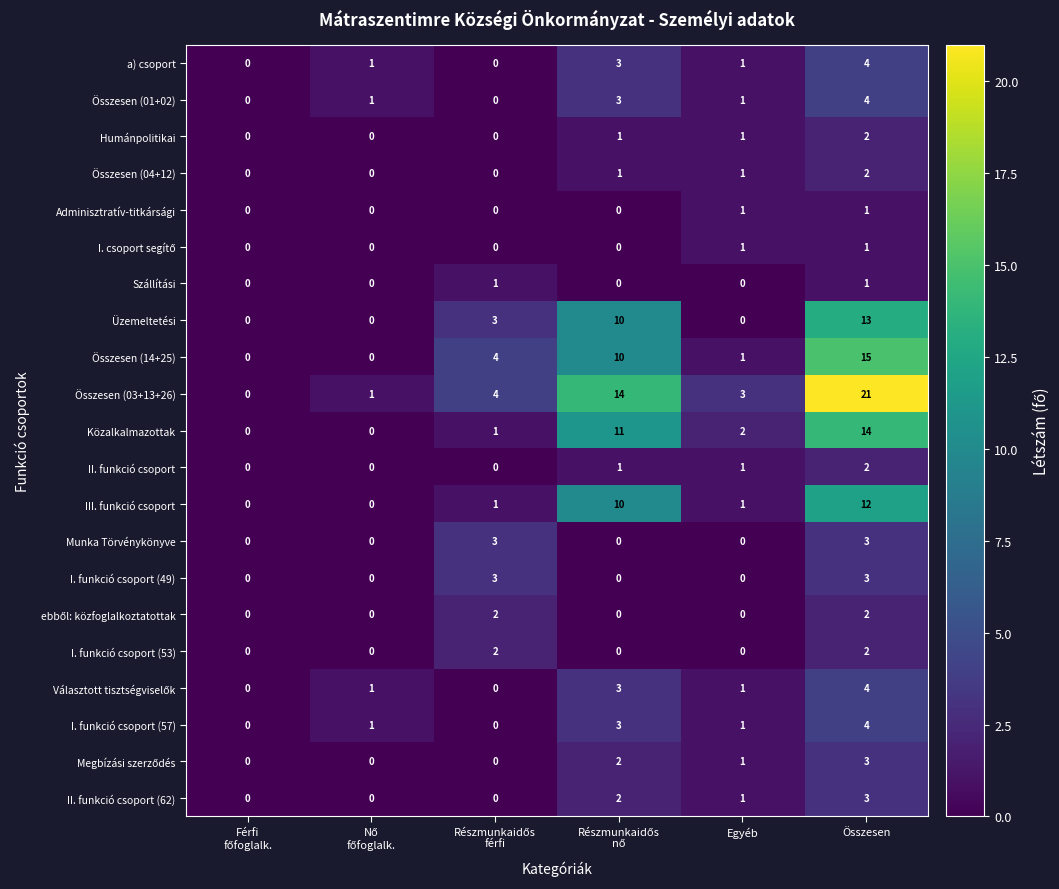

At which category is the sum across all series the highest?

Összesen